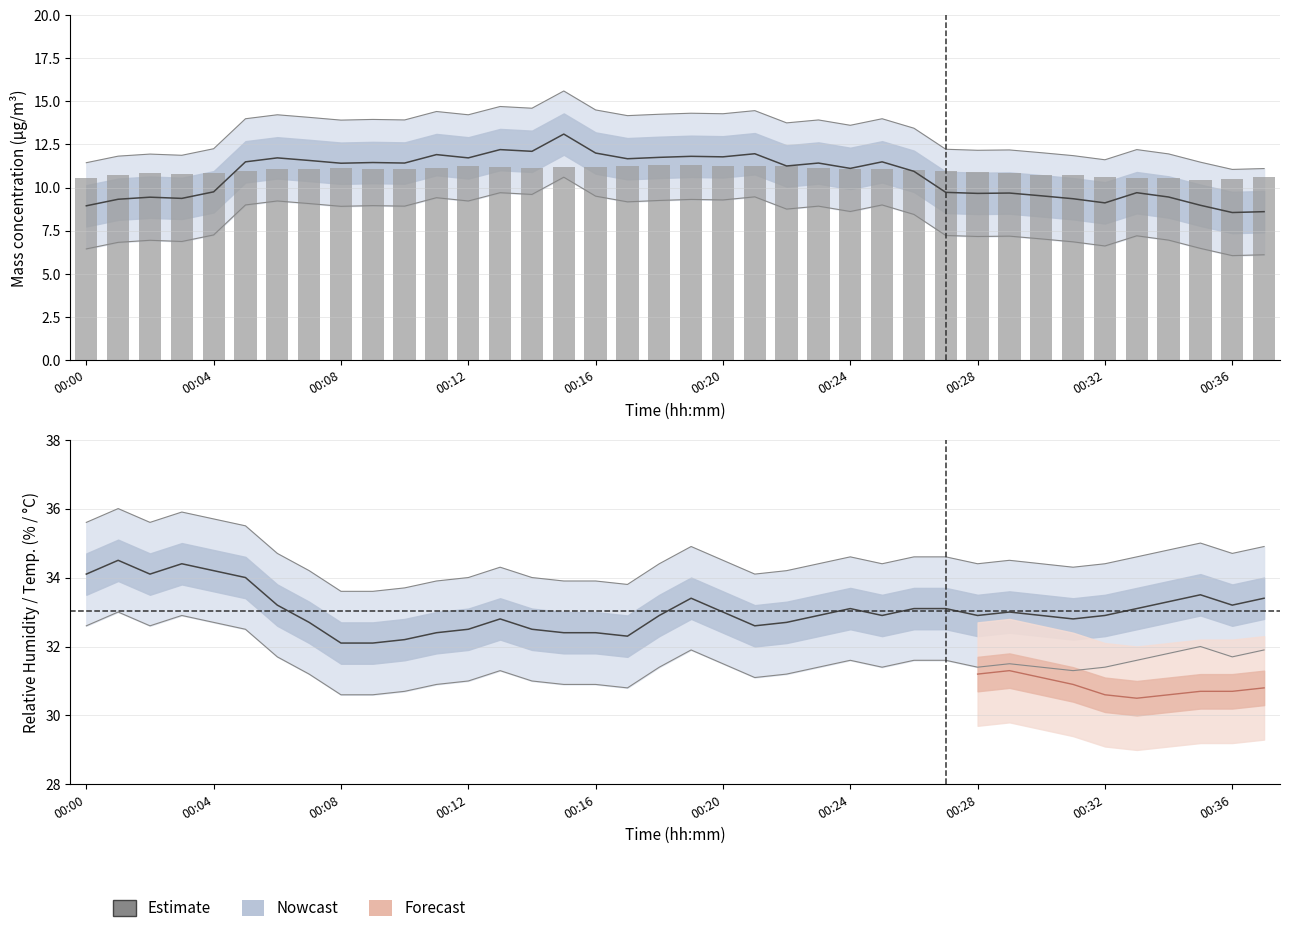

What is the label of the 1st bar from the left?

00:00